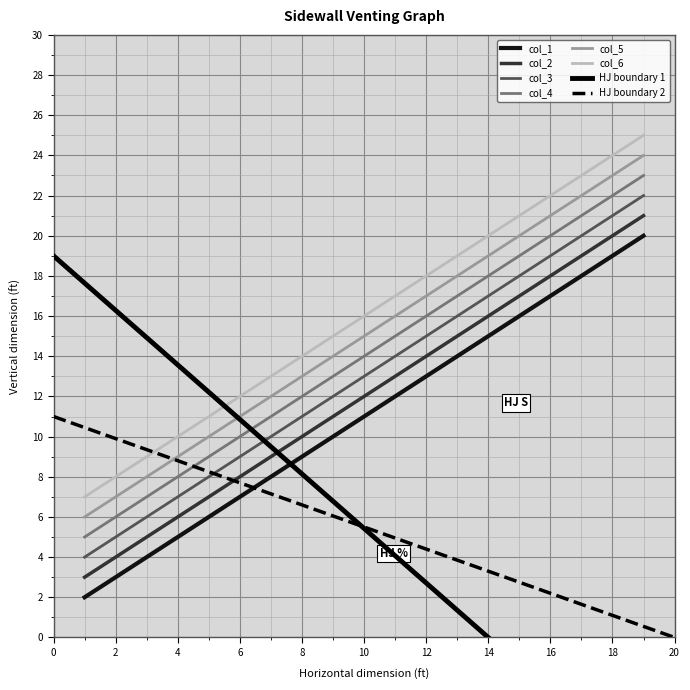

At which category is the sum across all series the highest?

19